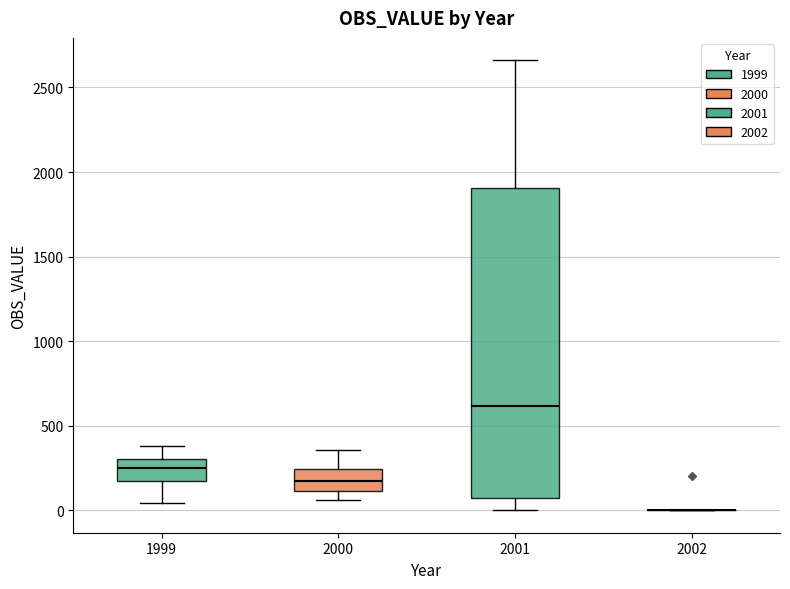

Which box is the tallest, from its lower edge to its upper edge?

2001